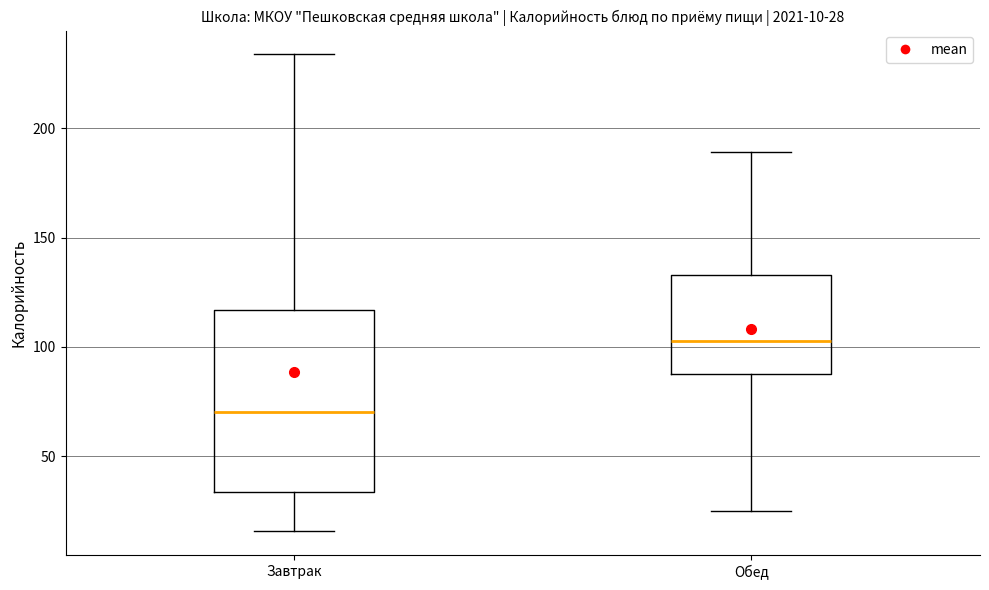

Which box's median line is the highest?

Обед